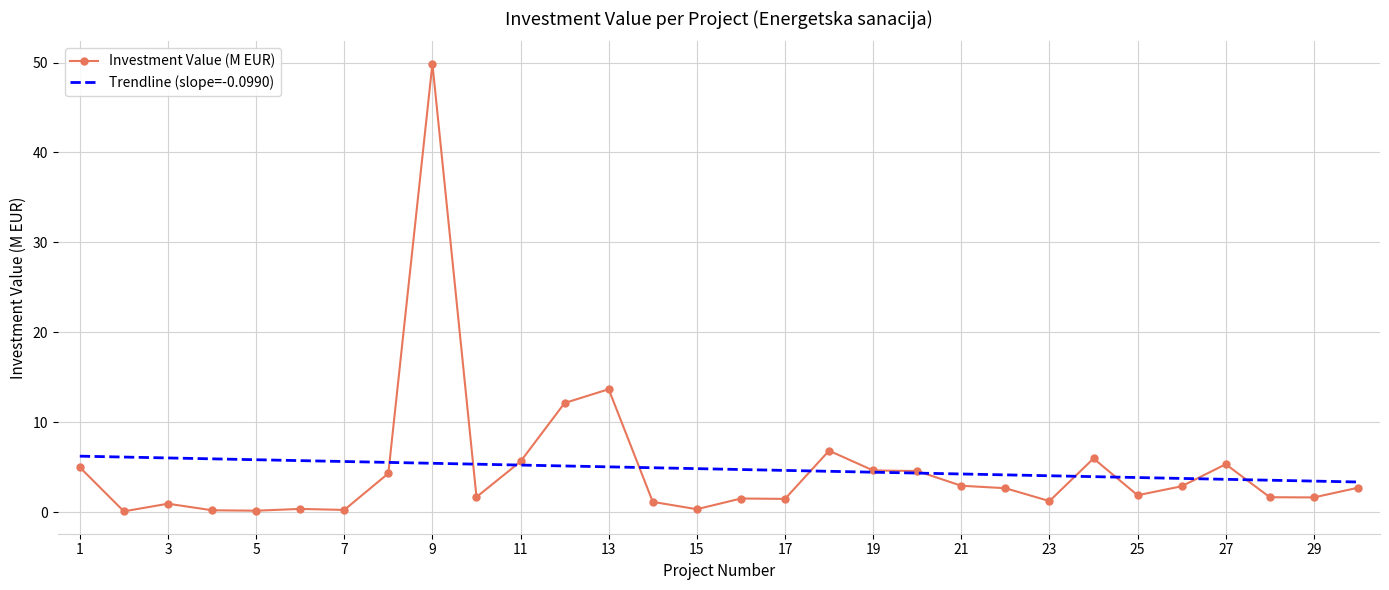

Rank the series by their maximum value, from highest to lowest.

Investment Value (M EUR), Trendline (slope=-0.0990)